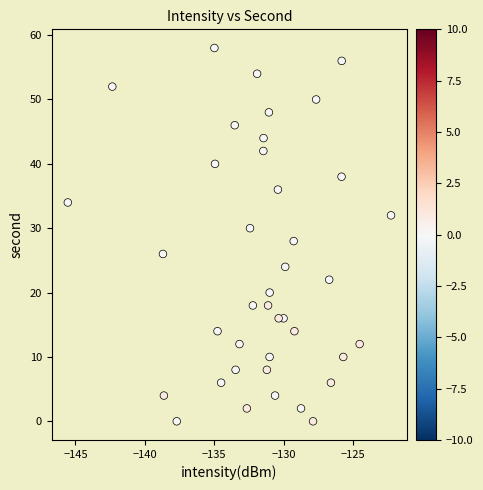

What is the range of Y values (max minus min)?

58